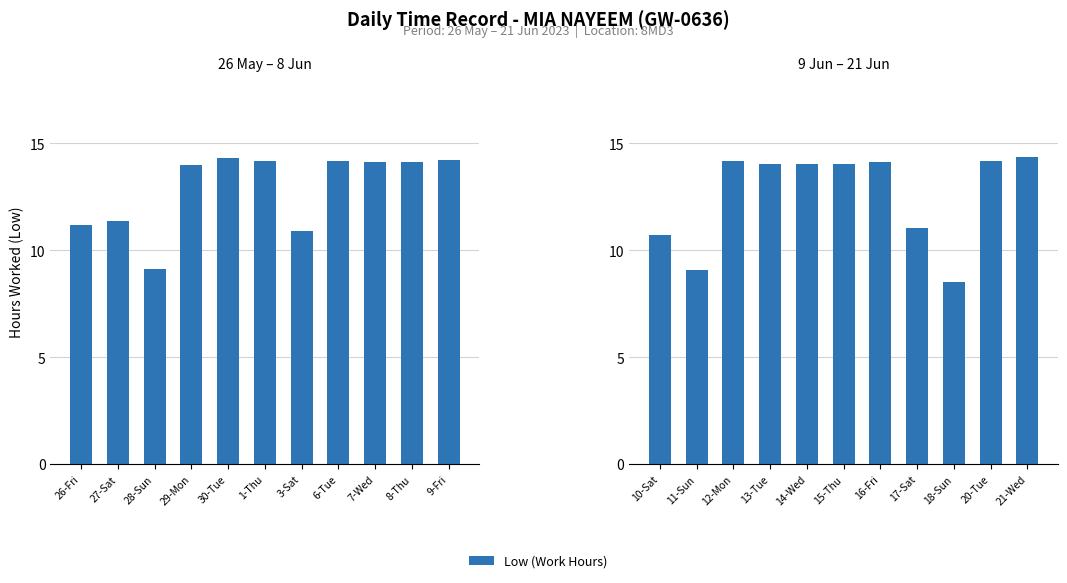

What is the difference between the maximum and minimum values?

5.8